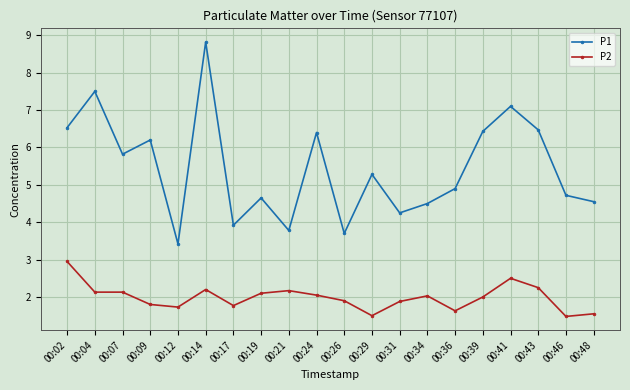

How many interior local peaks does the P1 series have?

7